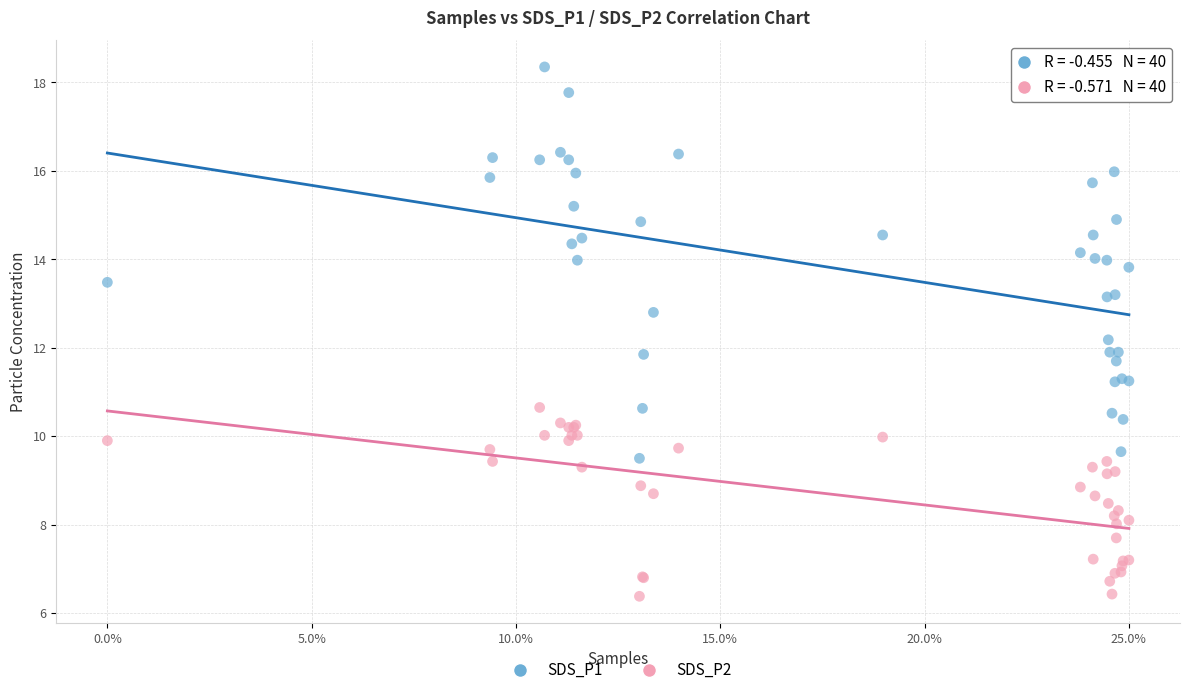

Which series has the largest Y range (max minus min)?

SDS_P1